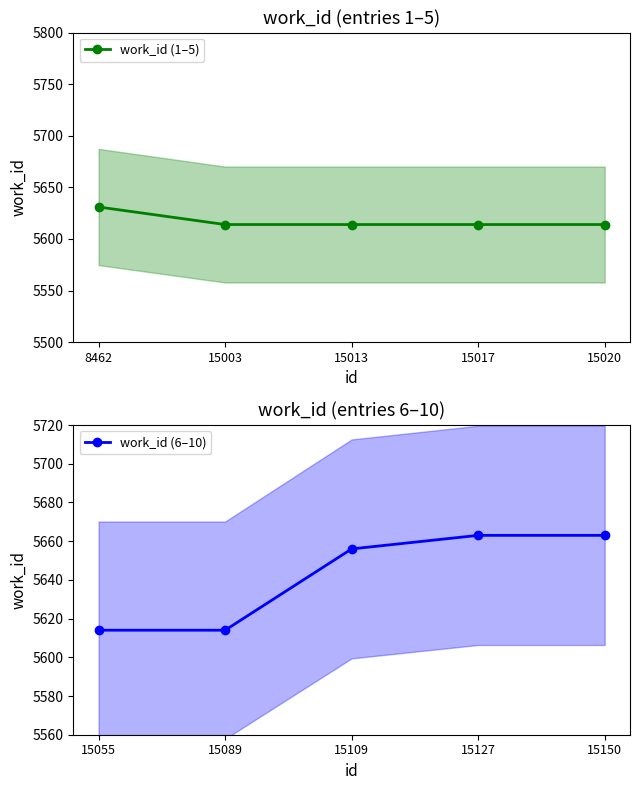

Is it true that work_id (1–5) equals 5614 at 15017?

True